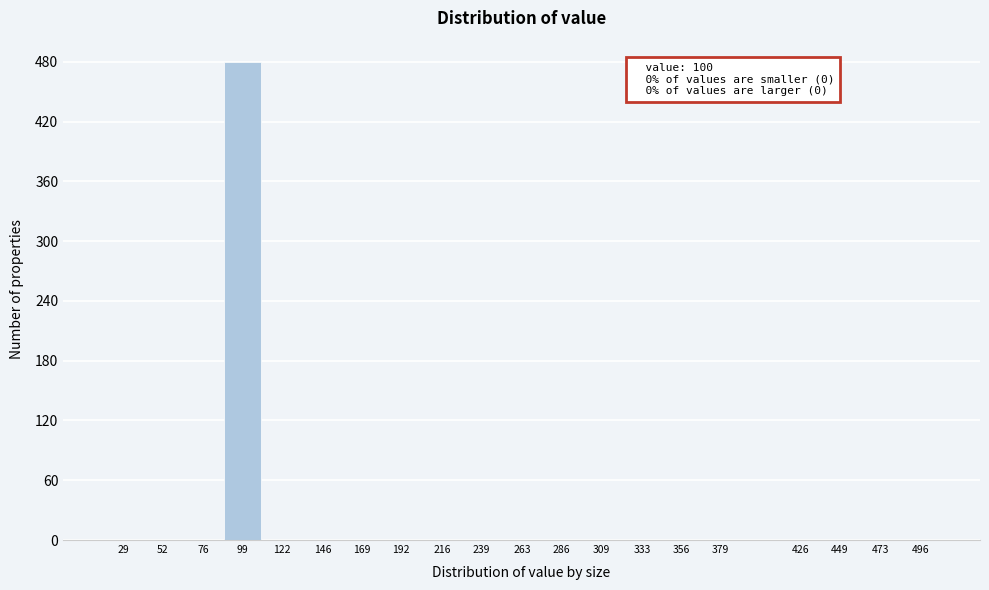

Reading left to right, list all the values displayed in this chart.

29=0	52=0	76=0	99=480	122=0	146=0	169=0	192=0	216=0	239=0	263=0	286=0	309=0	333=0	356=0	379=0	426=0	449=0	473=0	496=0